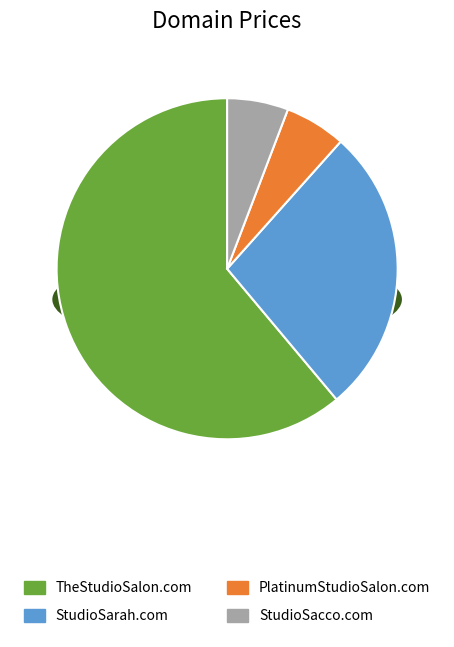

What is the ratio of the value at StudioSacco.com to the value at TheStudioSalon.com?

0.1